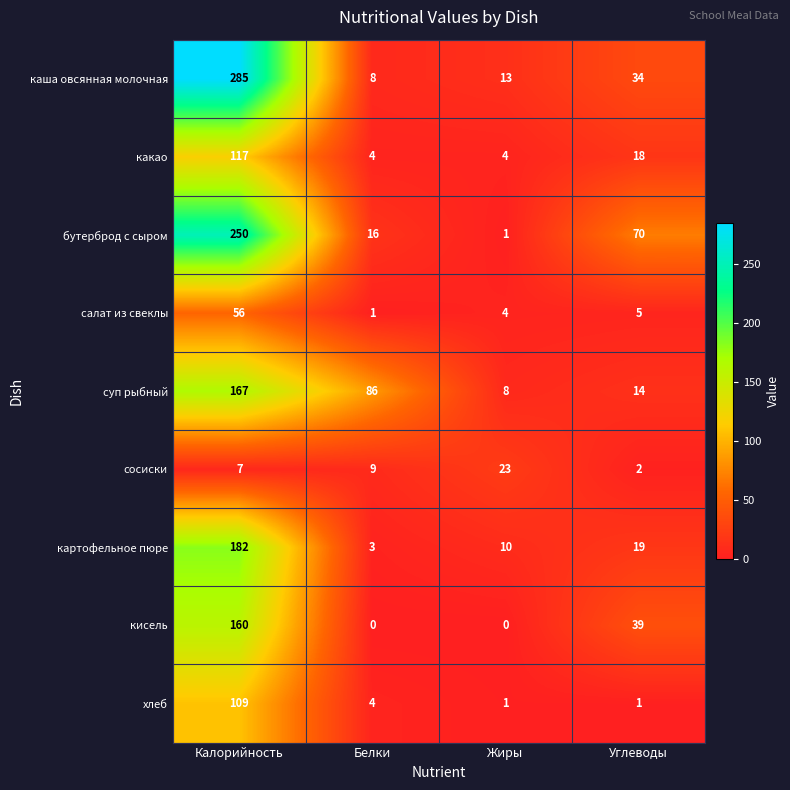

What is the difference between the каша овсянная молочная values at Калорийность and Углеводы?

251